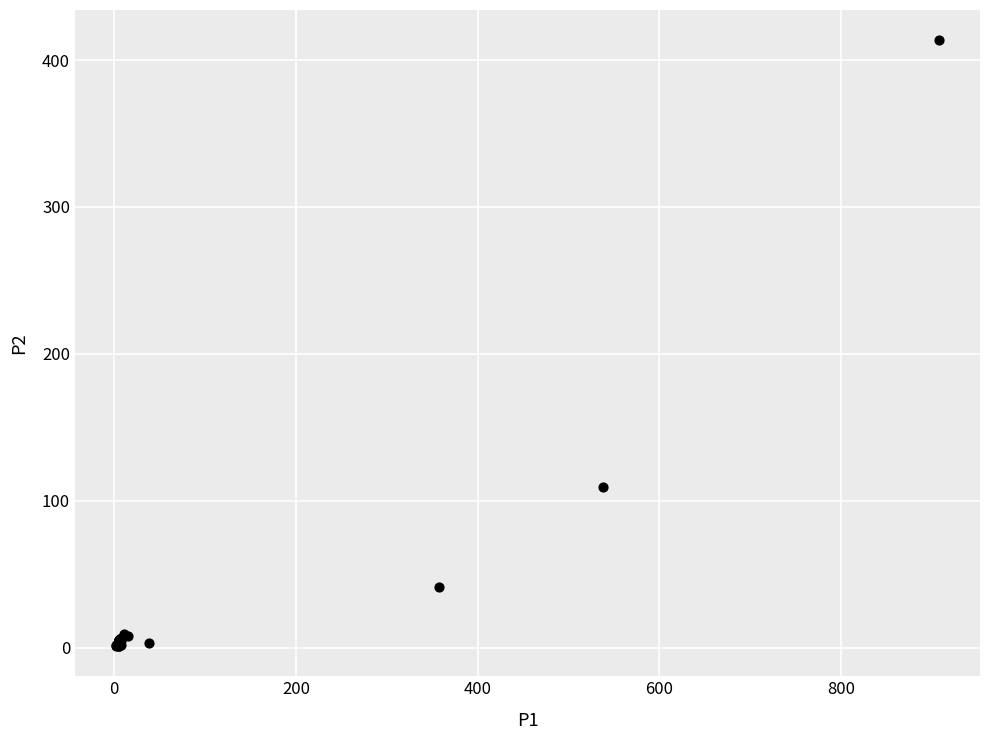

What Y value in the scatter plot is closest to 207?

109.3